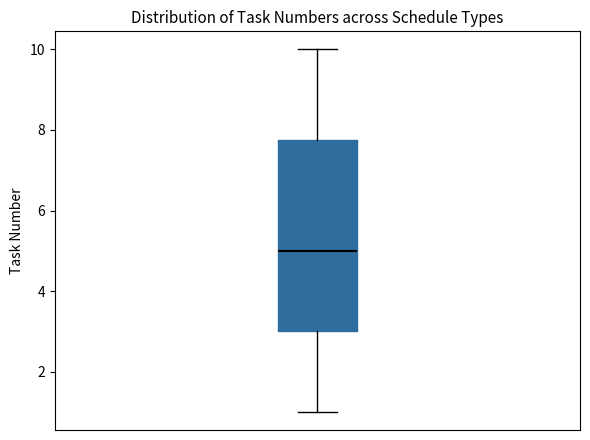

Where does the lower whisker of the box end on the y-axis? The values are not printed on the chart, so give them approximately, as read against the axis.

1.0